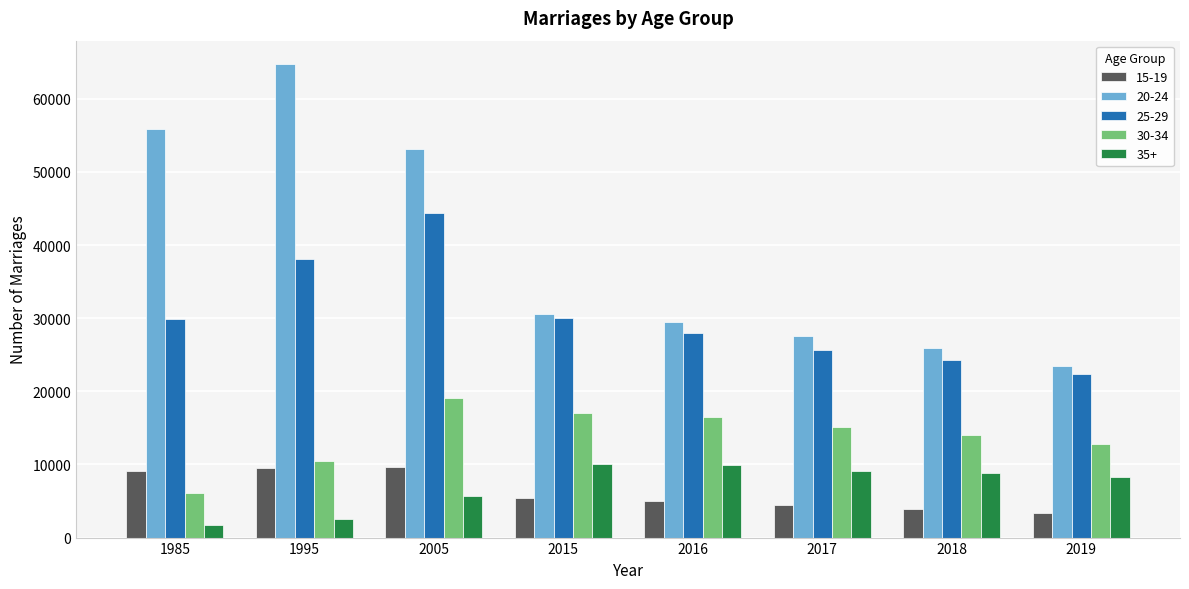

What is the value of the 35+ bar at the 6th from the left?

9078